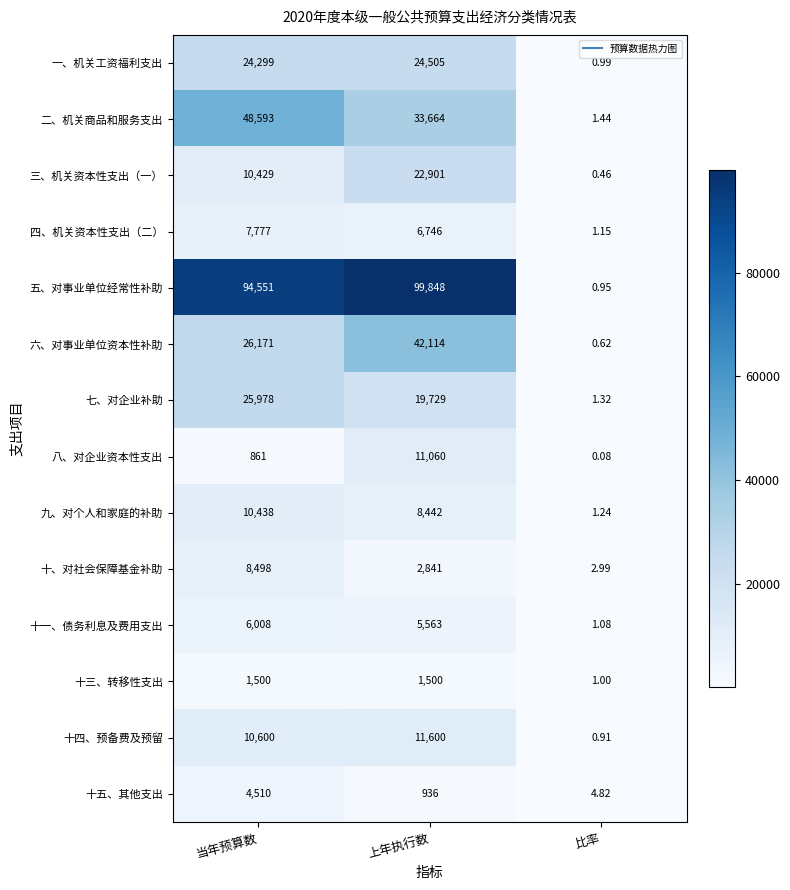

Which label corresponds to the smallest value in the chart?

比率